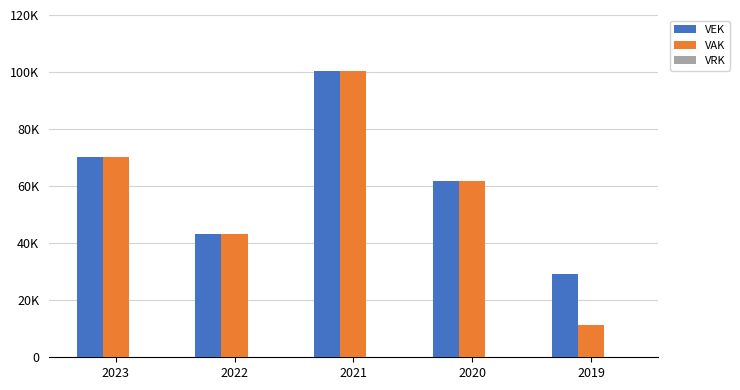

Are the bars grouped side by side (vs. stacked)?

Yes